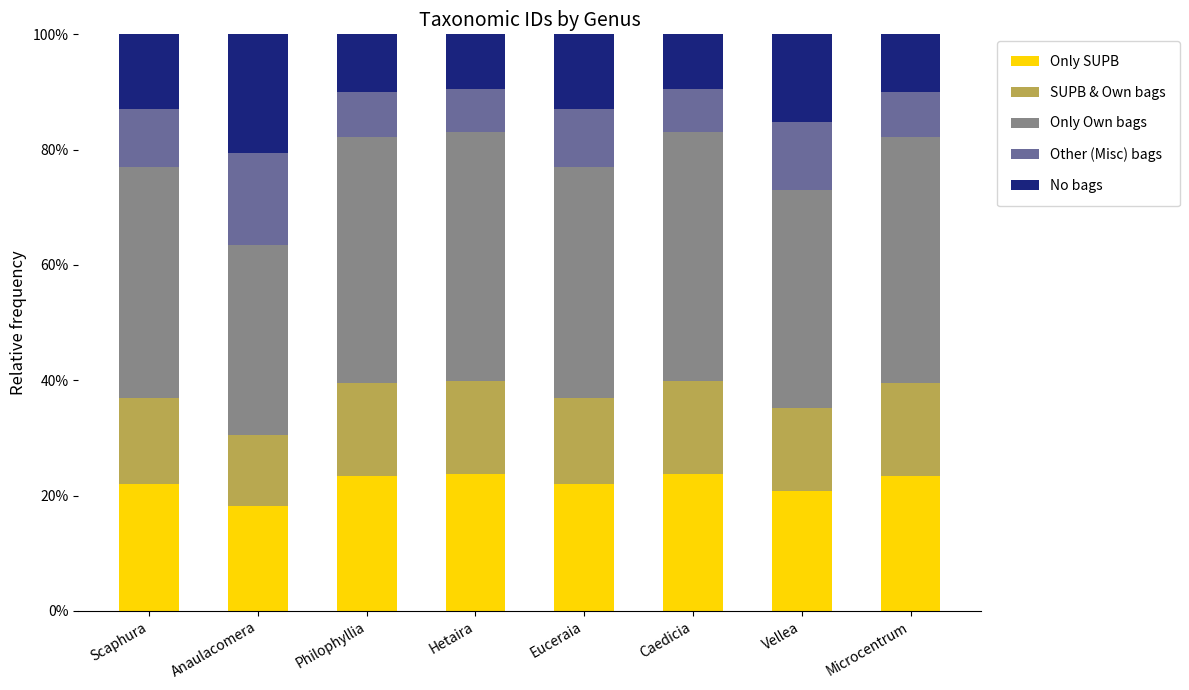

What is the minimum value for Only SUPB?

18.1